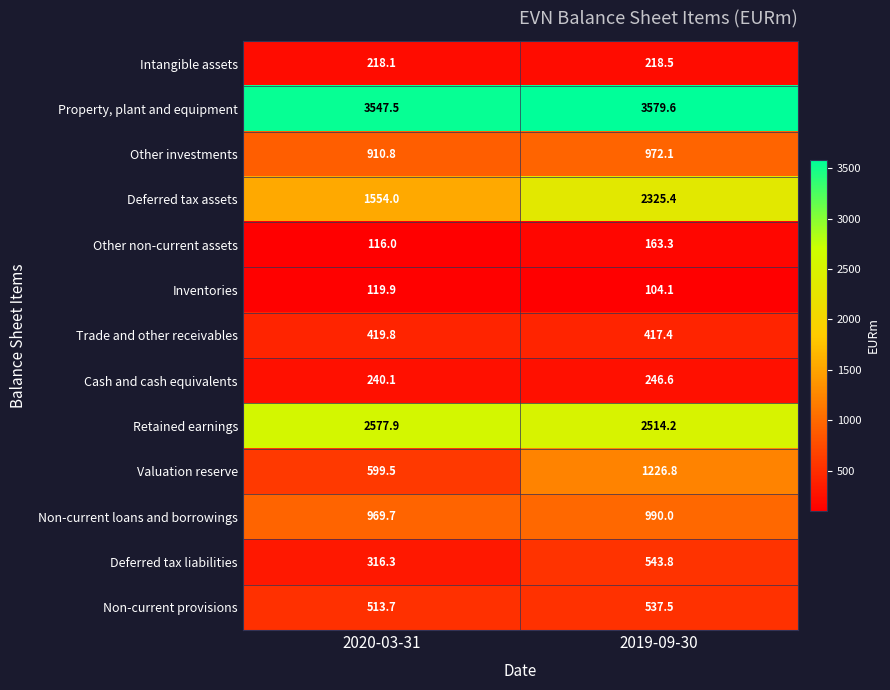

Which series has the widest spread of values?

Deferred tax assets